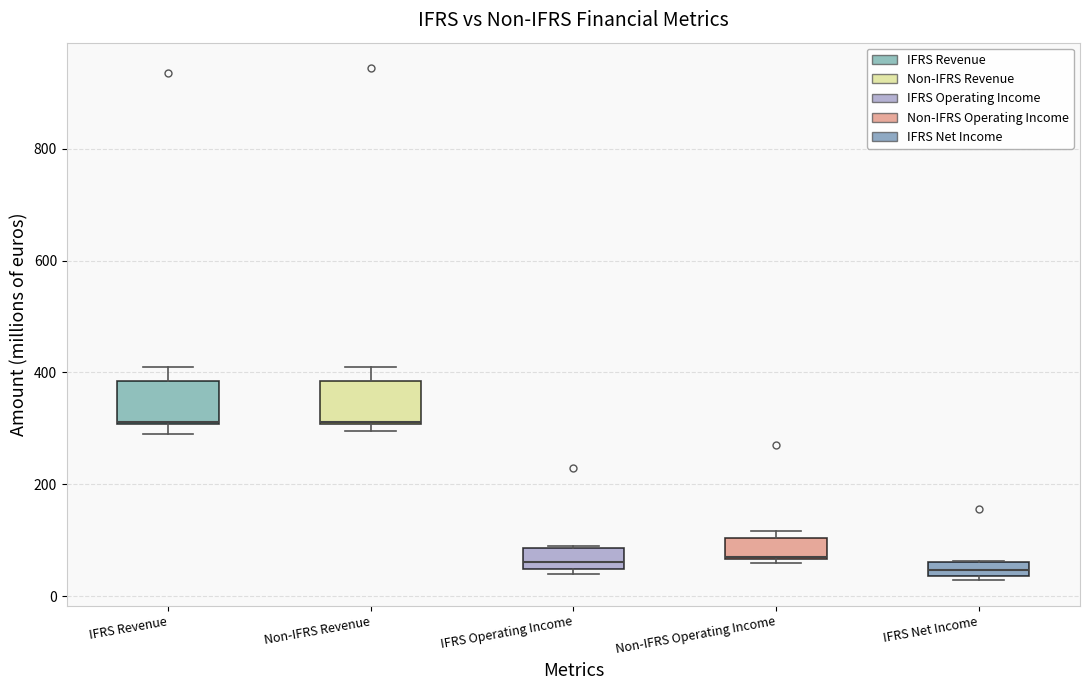

Where does the upper whisker of the box for Non-IFRS Revenue end on the y-axis? The values are not printed on the chart, so give them approximately, as read against the axis.

400